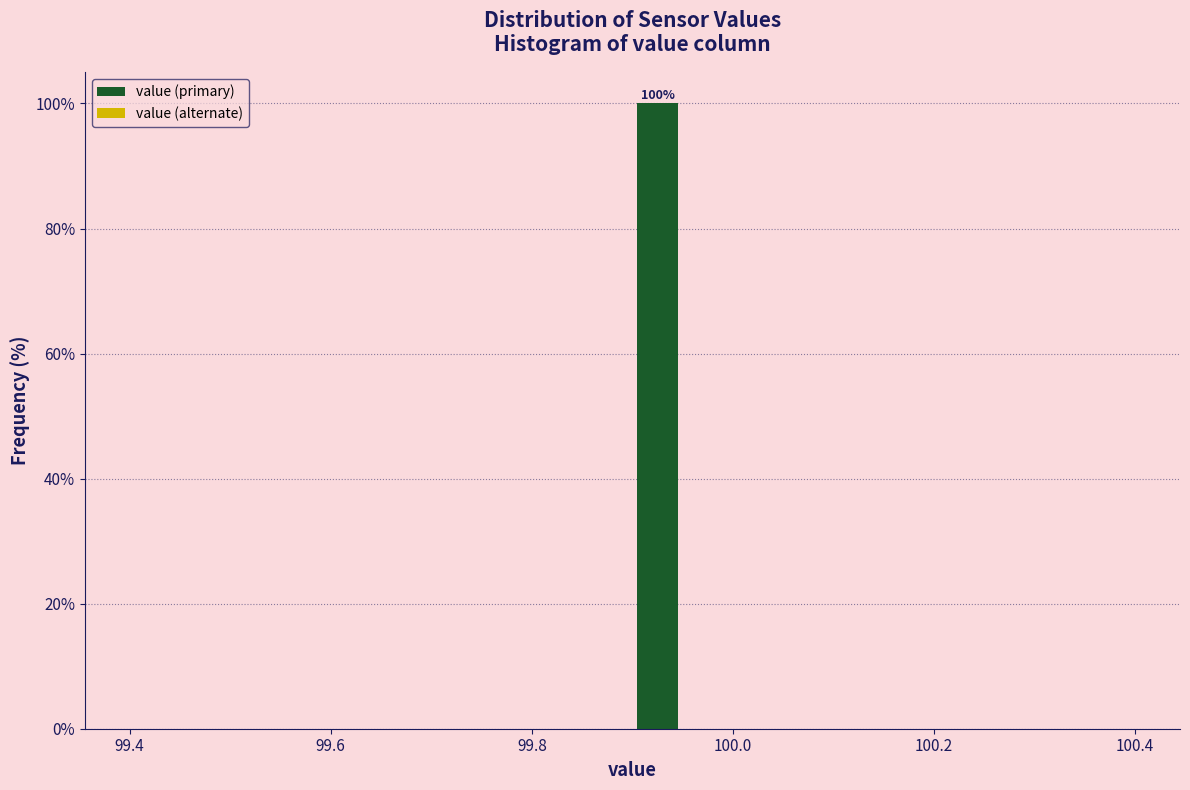

Read against the x-axis, roughly where is the centre of the tallest bar?

99.92